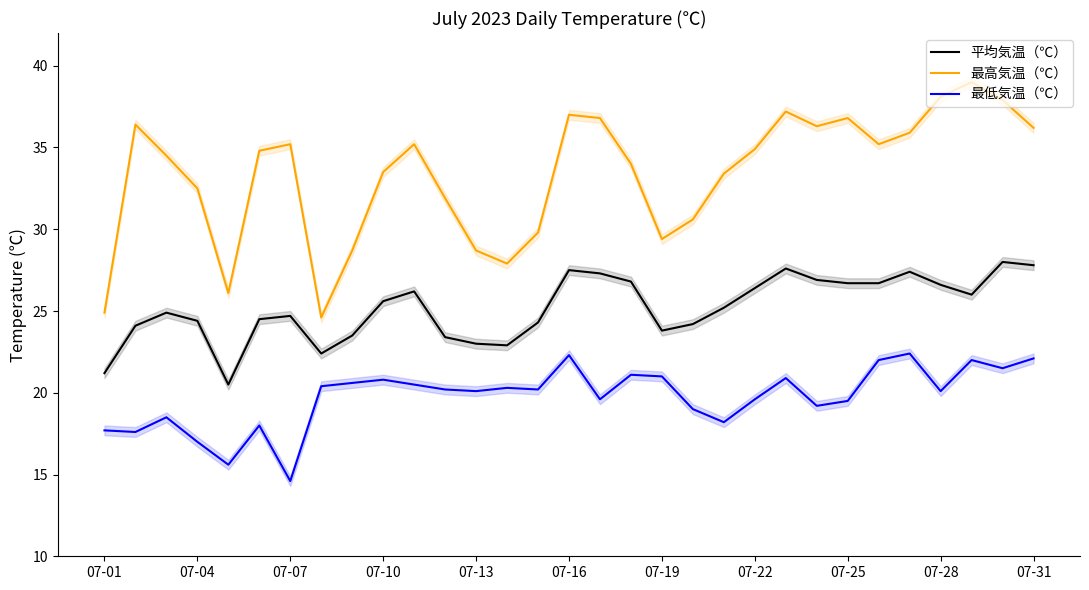

True or false: 最低気温（℃） and 最高気温（℃） cross at least once.

False